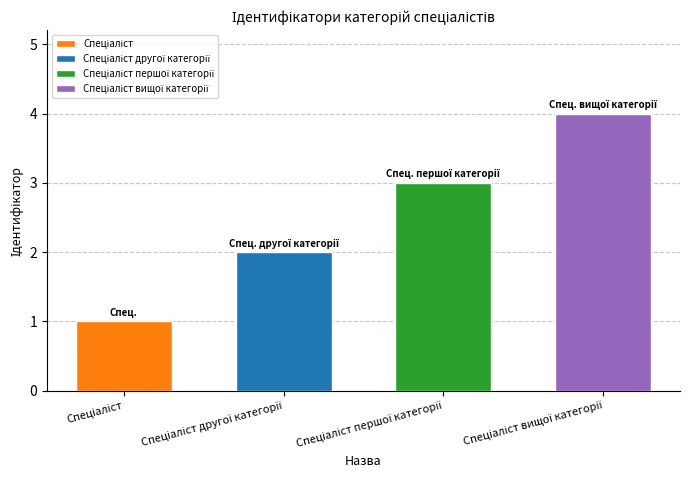

What is the sum of all values?

10